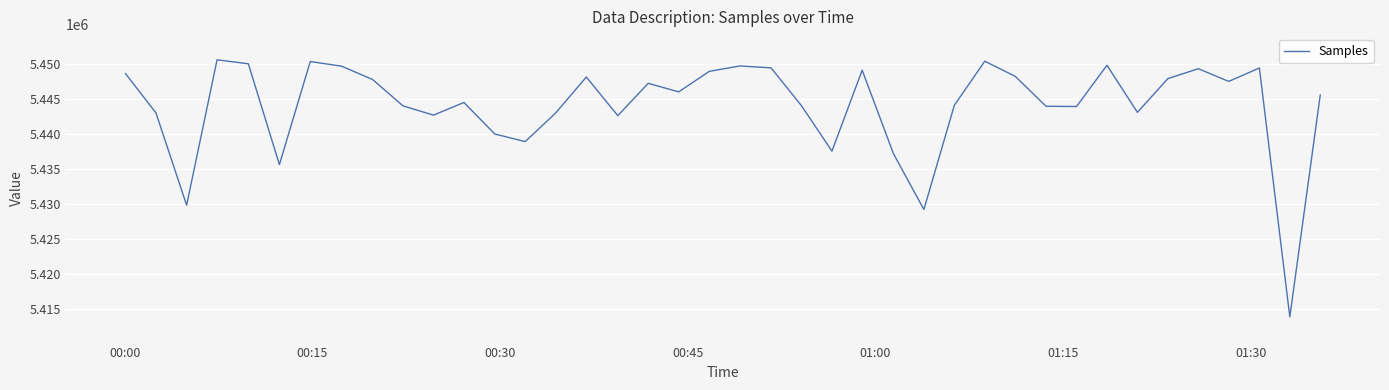

What is the difference between the maximum and minimum values?

36790